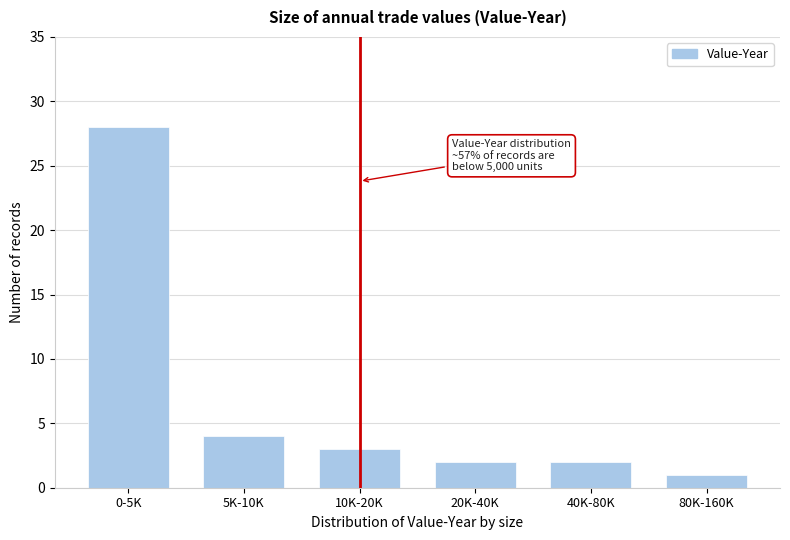

Reading left to right, extract all data points from this chart.

28	4	3	2	2	1